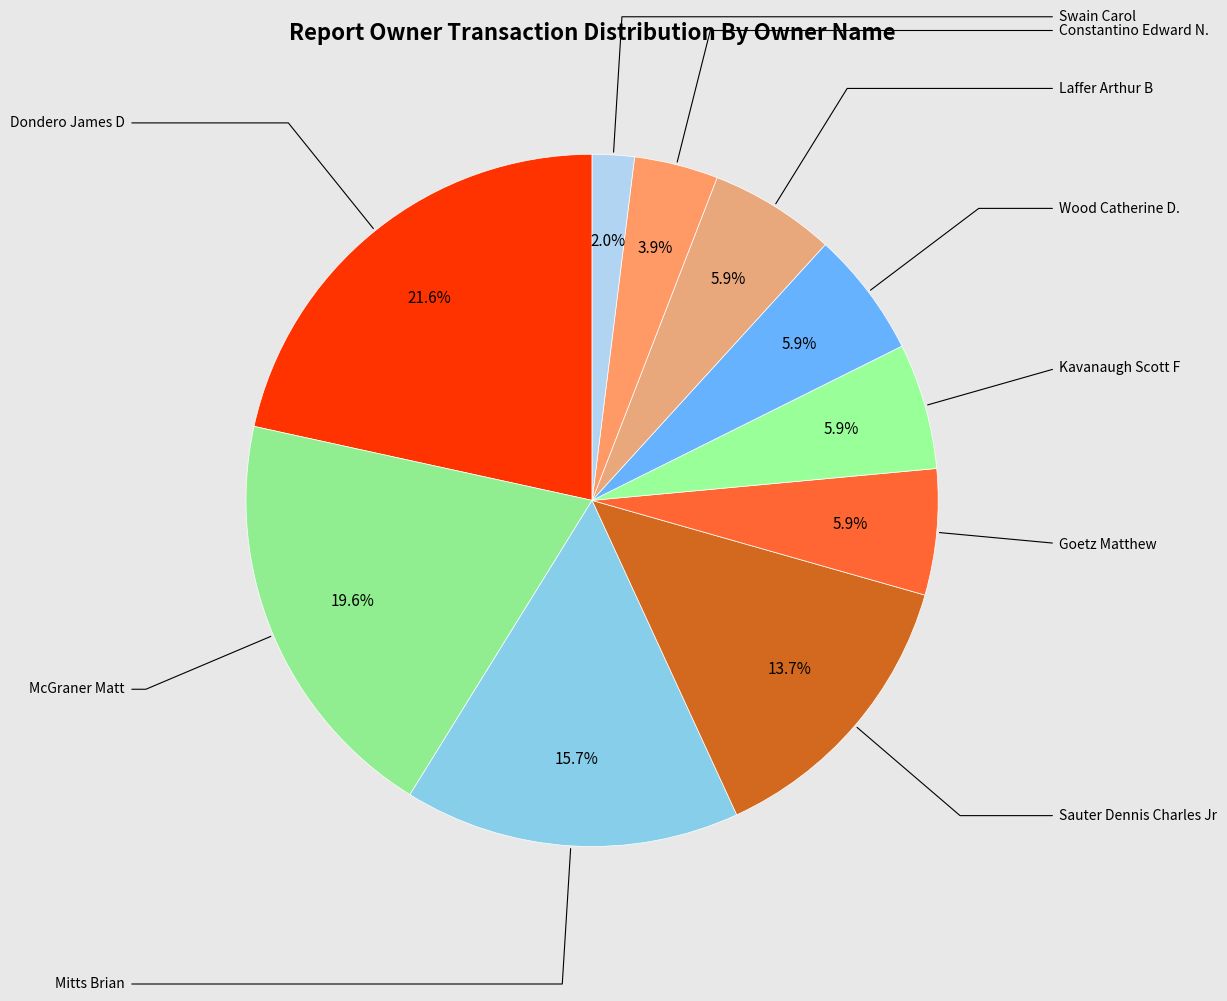

To the nearest percent, what is the difference between the largest and smallest slice percentages?

20%